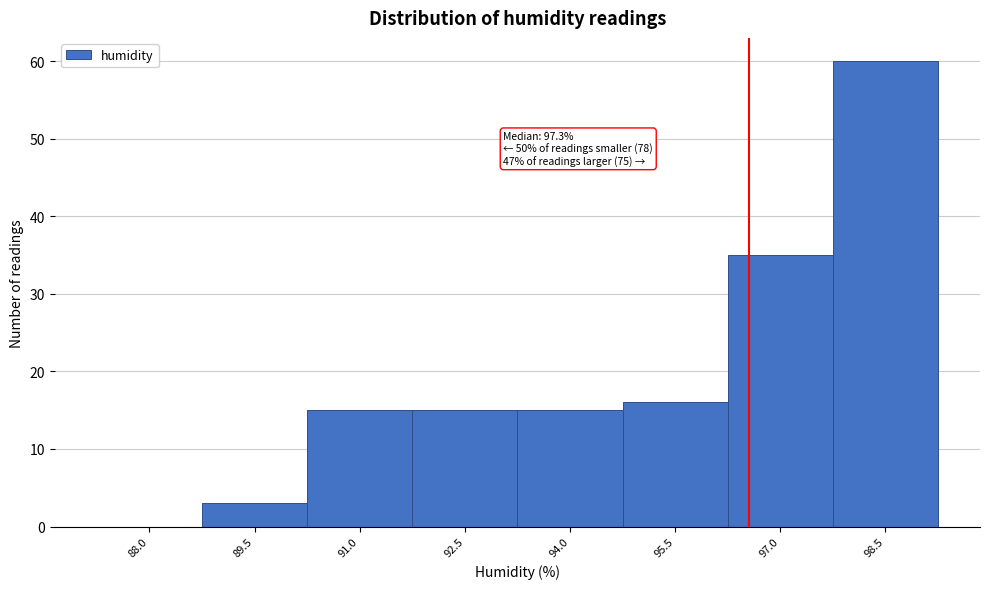

Reading left to right, transcribe all the data shown in this chart.

88.0=0	89.5=3	91.0=15	92.5=15	94.0=15	95.5=16	97.0=35	98.5=60